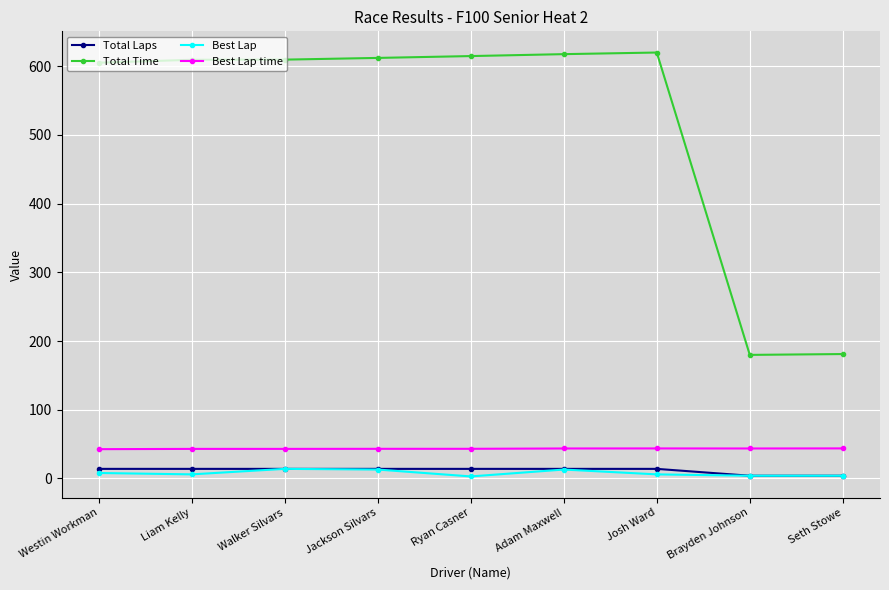

How many values in the Total Laps series are below 14?

2